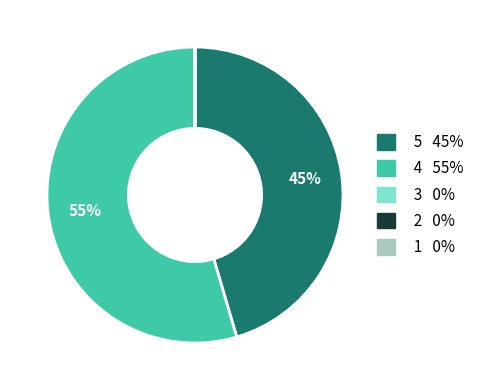

To the nearest percent, what is the difference between the largest and smallest slice percentages?

55%